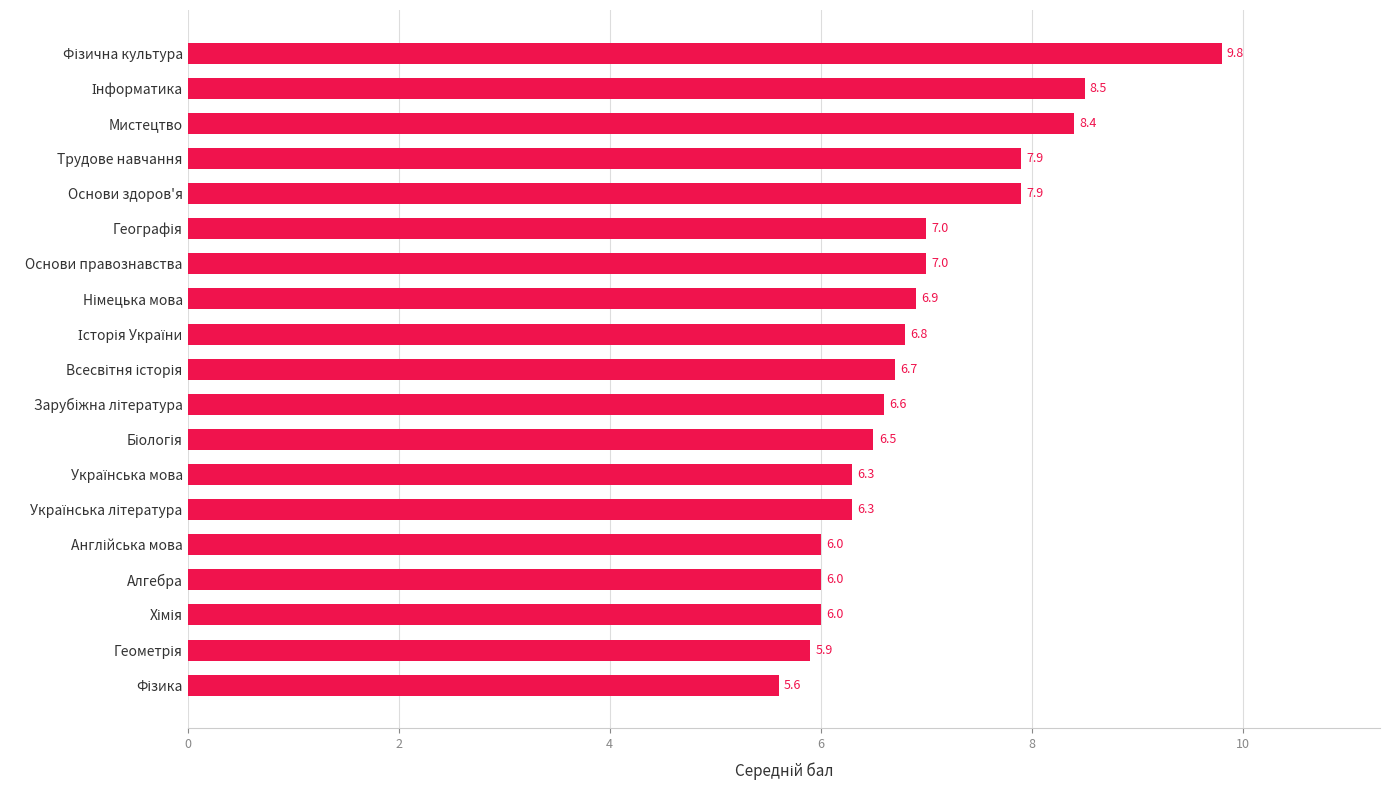

What is the difference between the maximum and minimum values?

4.2